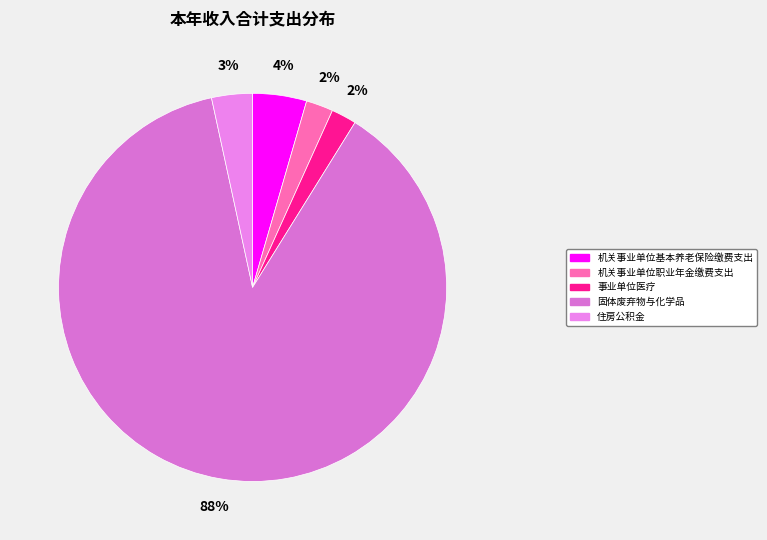

What percentage do 机关事业单位职业年金缴费支出 and 机关事业单位基本养老保险缴费支出 together represent?

6.7%